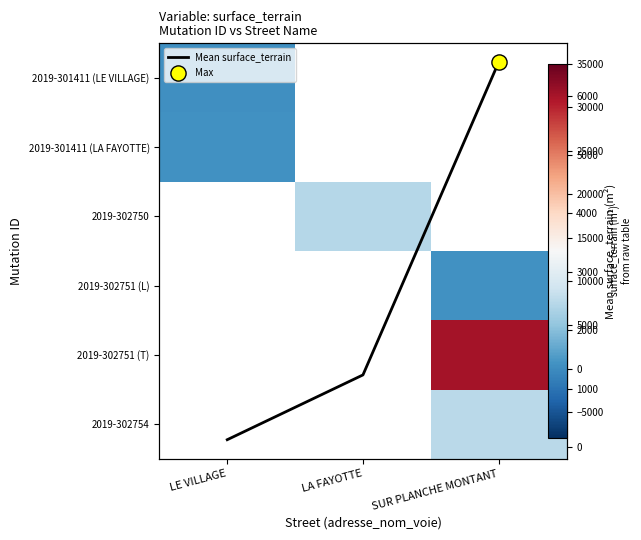

Between LA FAYOTTE and SUR PLANCHE MONTANT, which series saw the biggest shift?

Mean surface_terrain